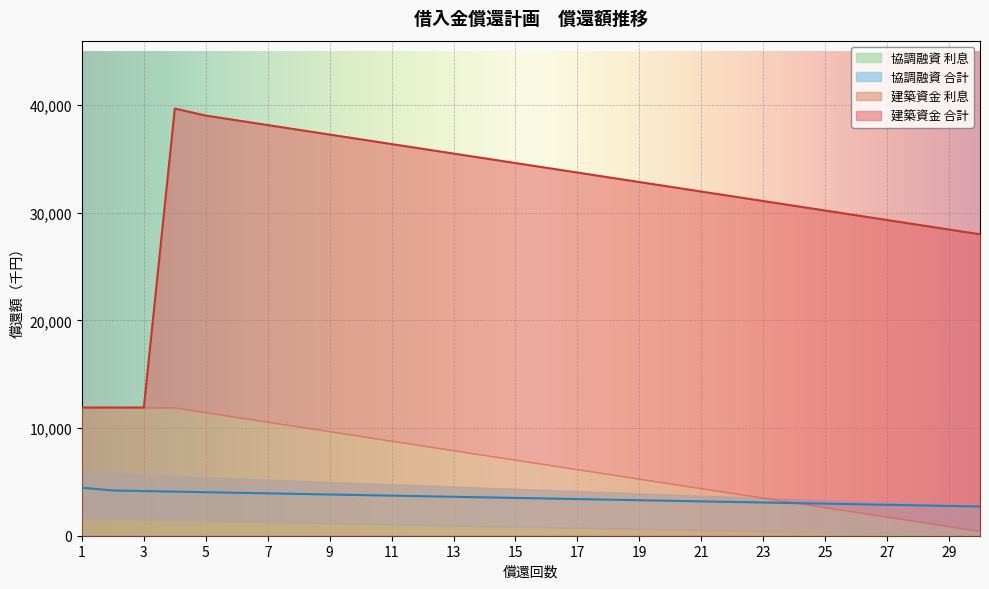

Which series has the largest total across all categories?

建築資金_合計